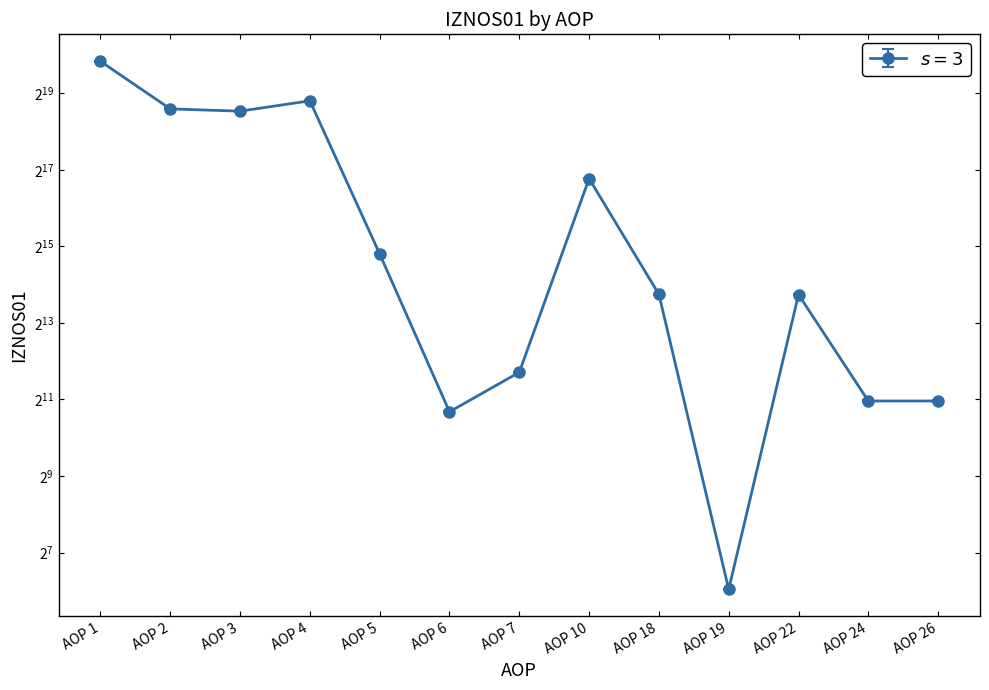

Which category has the highest value across all series?

AOP 1